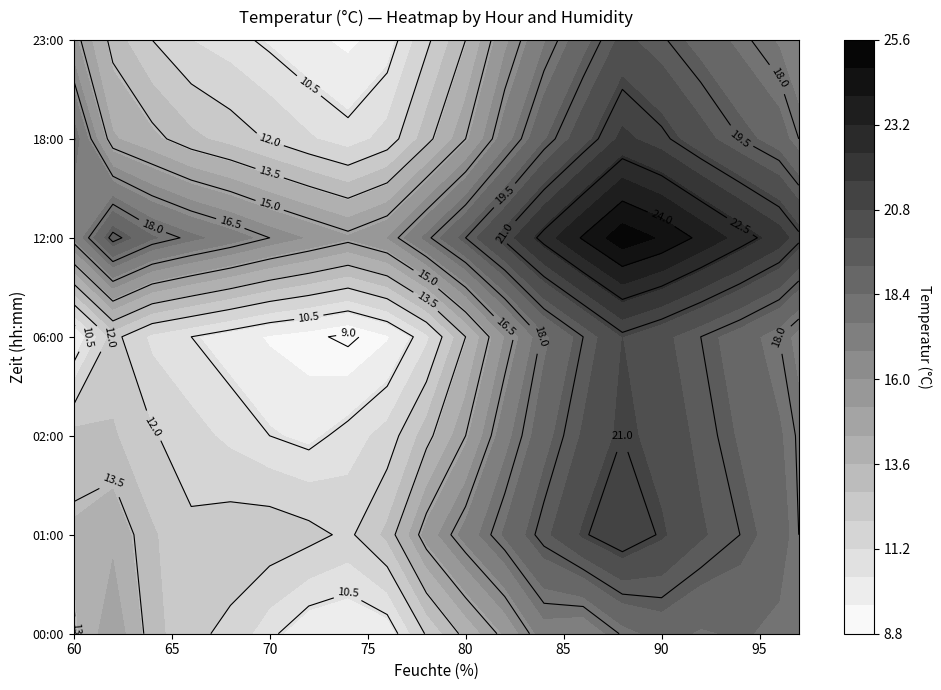

Which series has the widest spread of values?

06:00